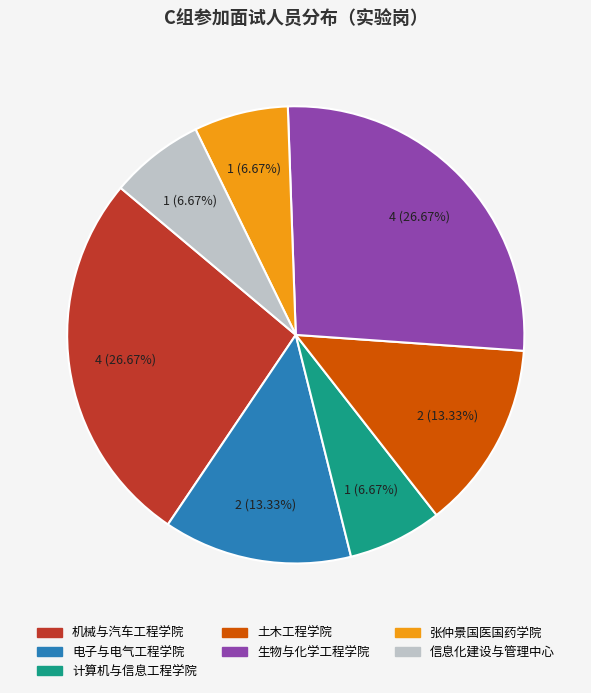

Combined, do 电子与电气工程学院 and 土木工程学院 account for over 50%?

No